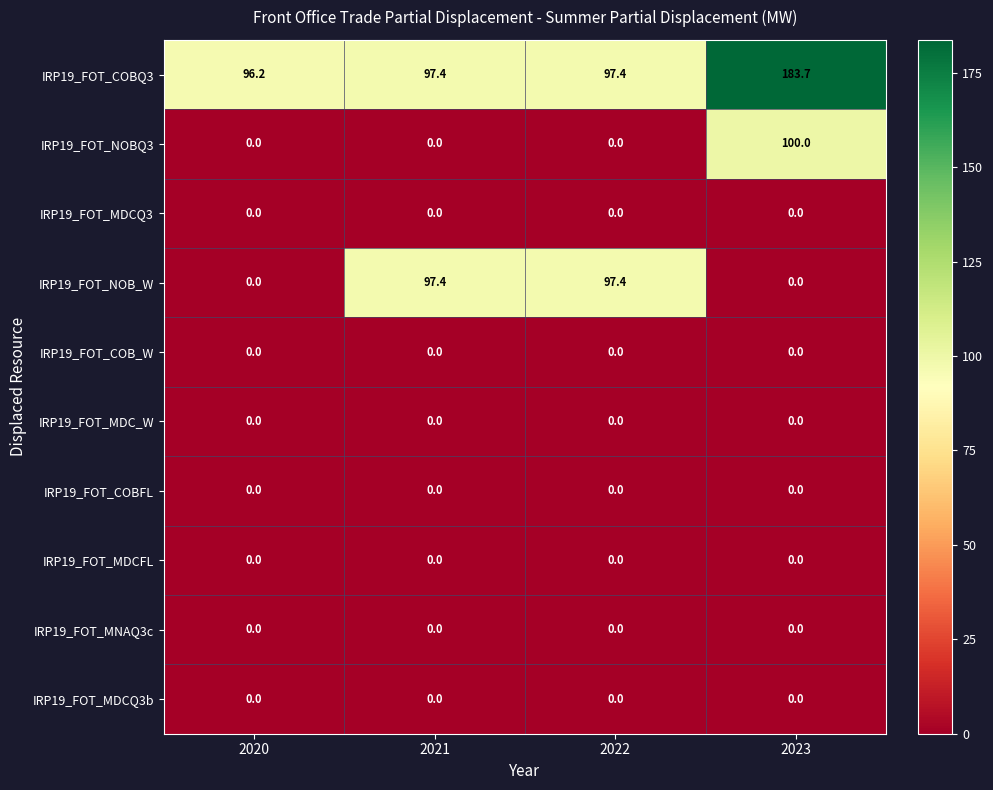

What is the maximum value shown in the chart?

183.7